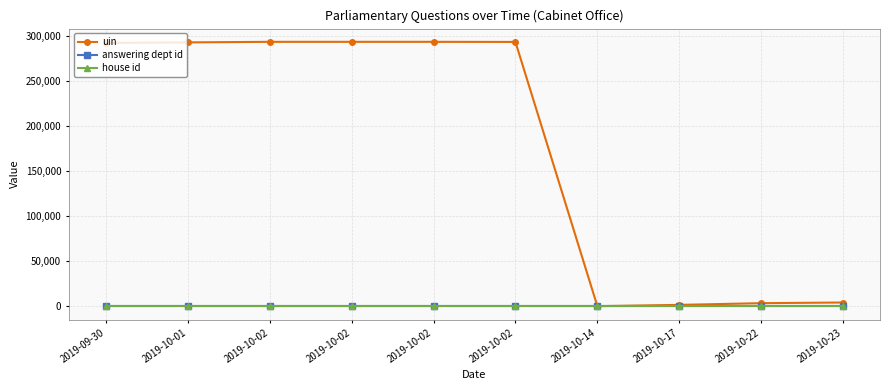

How many categories are shown in the chart?

10